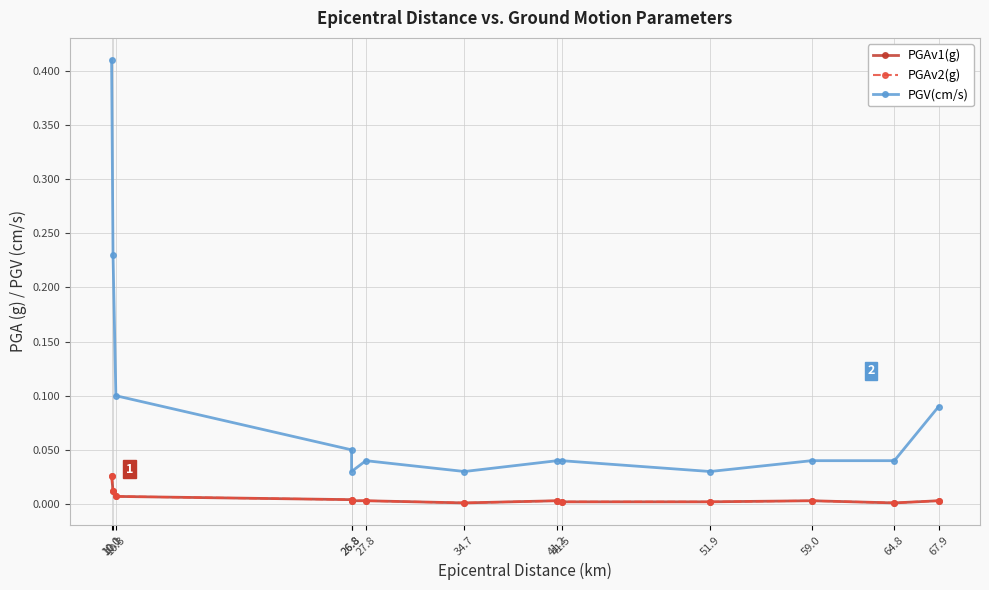

Reading left to right, list all the values displayed in this chart.

PGAv1(g): 0.0	0.0	0.0	0.0	0.0	0.0	0.0	0.0	0.0	0.0	0.0	0.0	0.0
PGAv2(g): 0.0	0.0	0.0	0.0	0.0	0.0	0.0	0.0	0.0	0.0	0.0	0.0	0.0
PGV(cm/s): 0.4	0.2	0.1	0.1	0.0	0.0	0.0	0.0	0.0	0.0	0.0	0.0	0.1